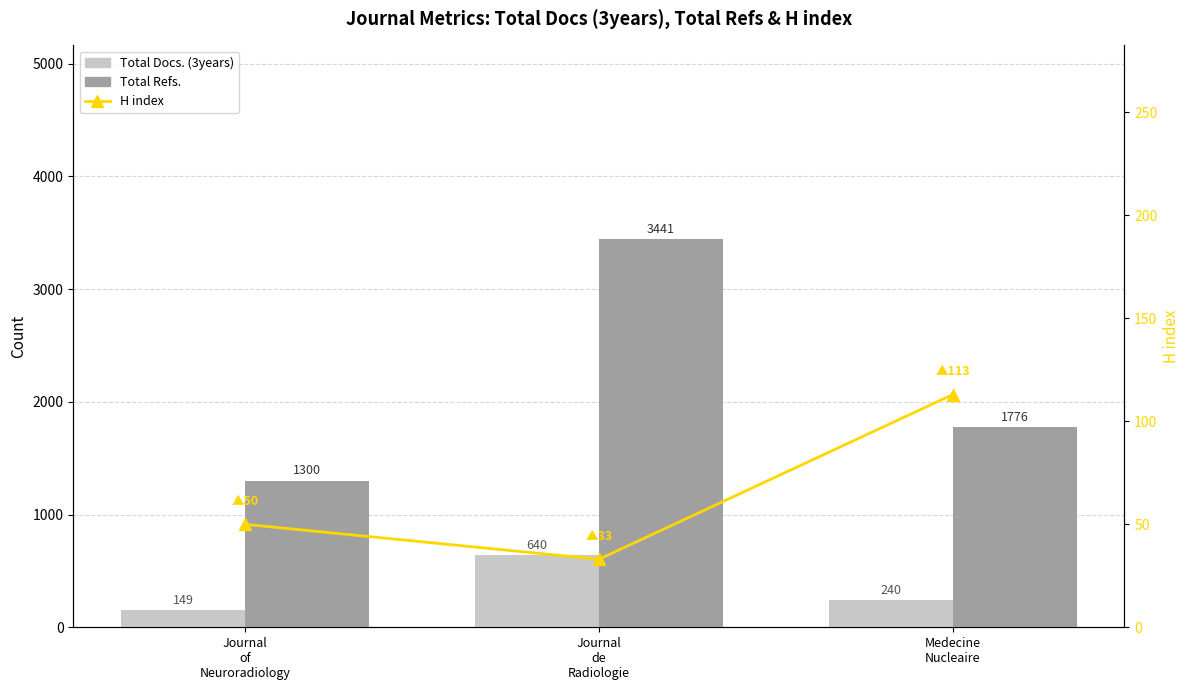

At Journal
of
Neuroradiology, list the series in order from smallest to largest.

H index, Total Docs. (3years), Total Refs.